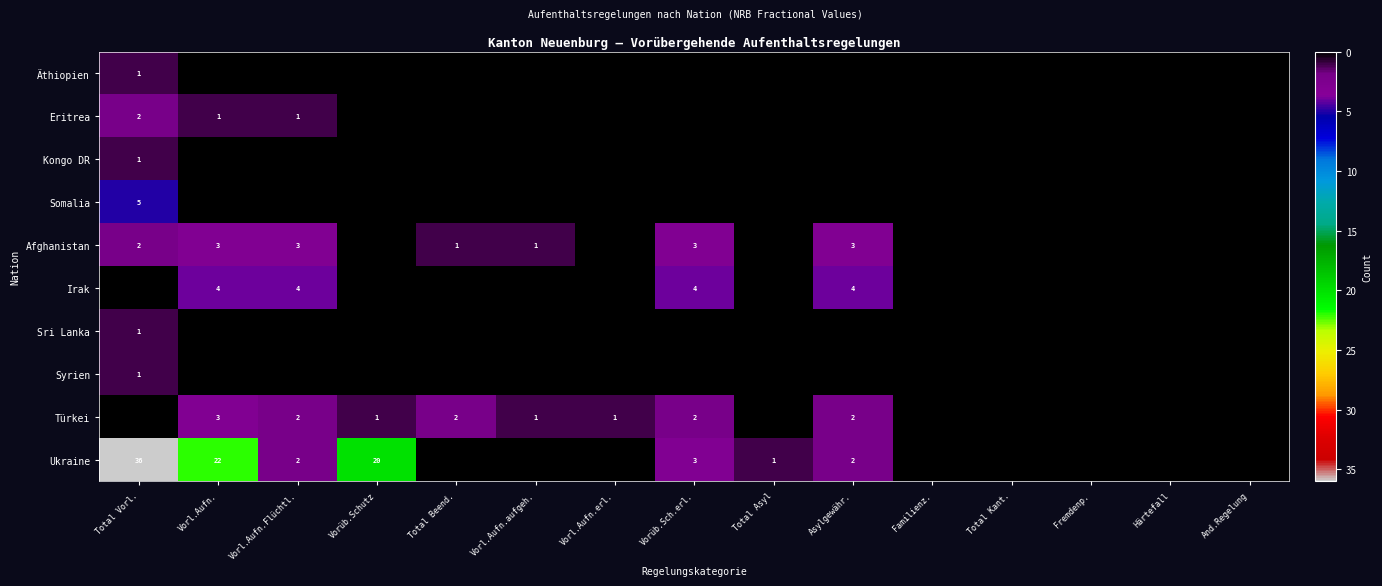

True or false: Türkei has a value of 2 at Vorl.Aufn.erl..

False